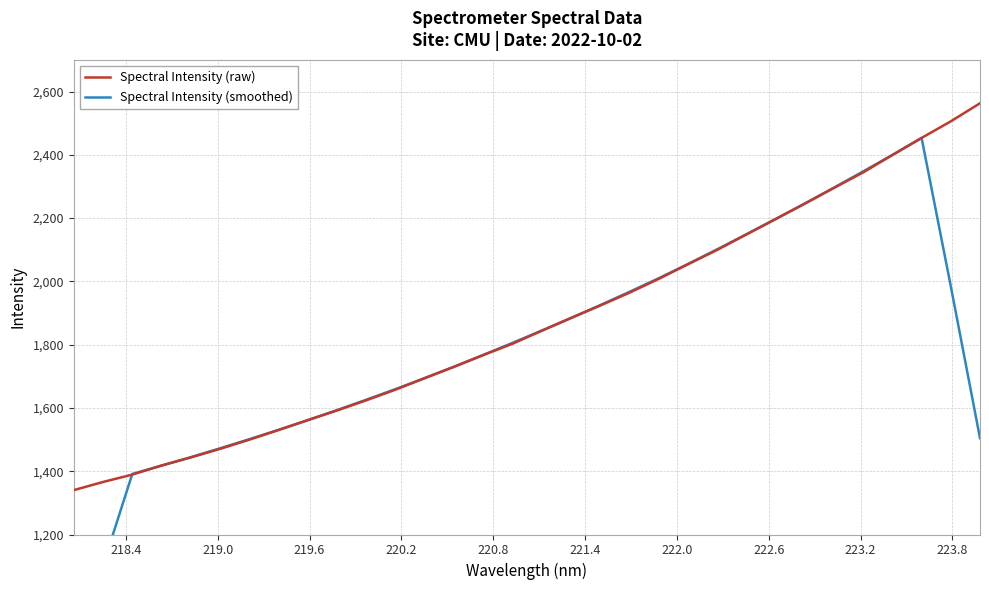

After their last crossing, which series has the higher values: Spectral Intensity (raw) or Spectral Intensity (smoothed)?

Spectral Intensity (raw)